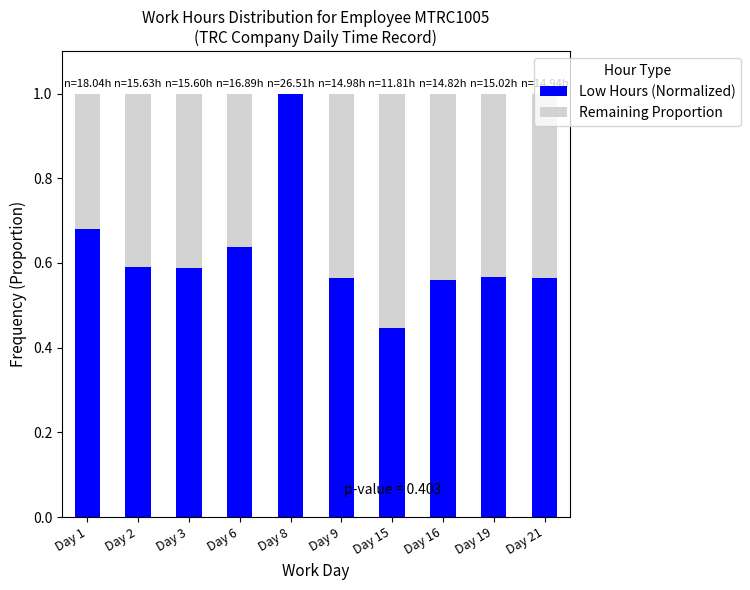

What is the difference between the Low Hours (Normalized) values at Day 9 and Day 15?

0.1